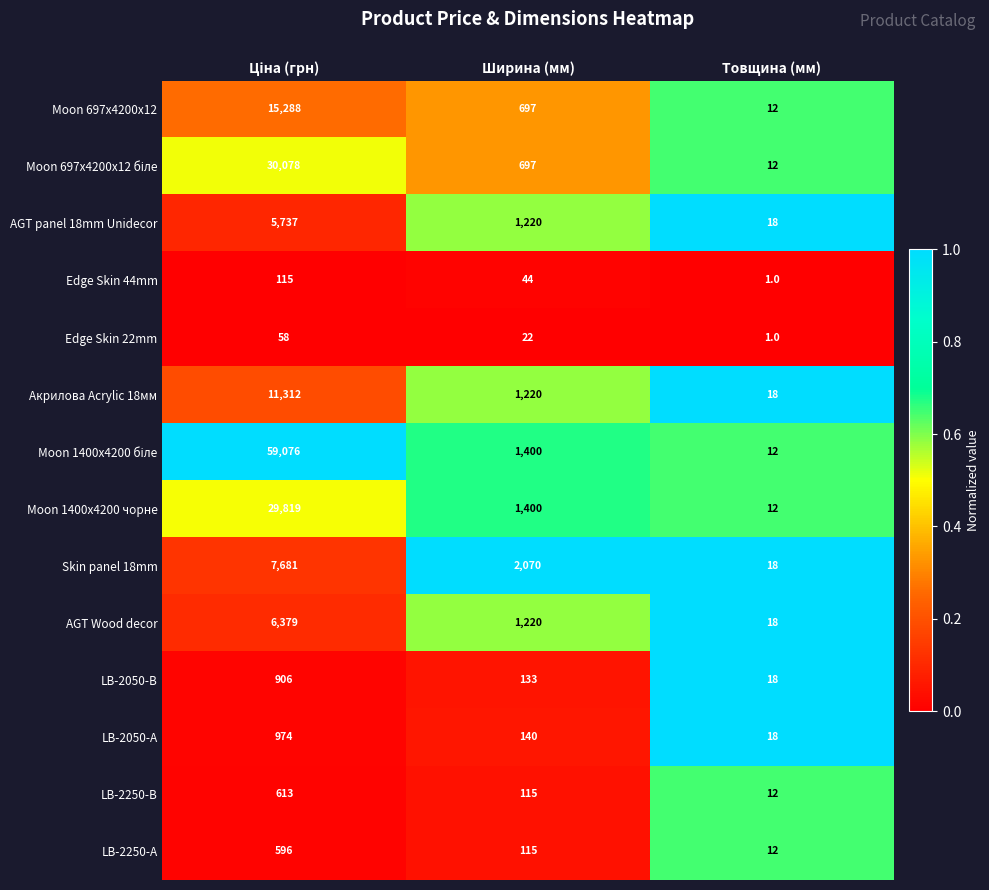

What is the difference between the maximum and second lowest values in the LB-2250-В series?

498